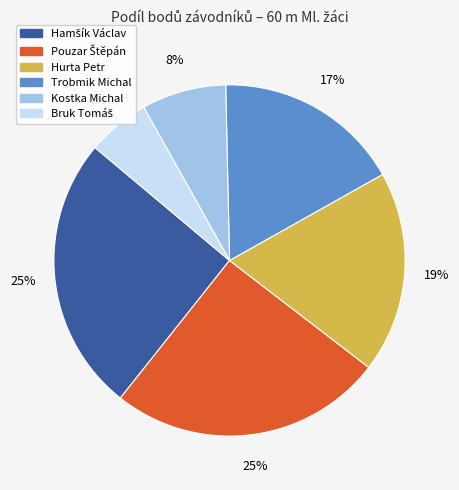

To the nearest percent, what is the average slice percentage?

17%